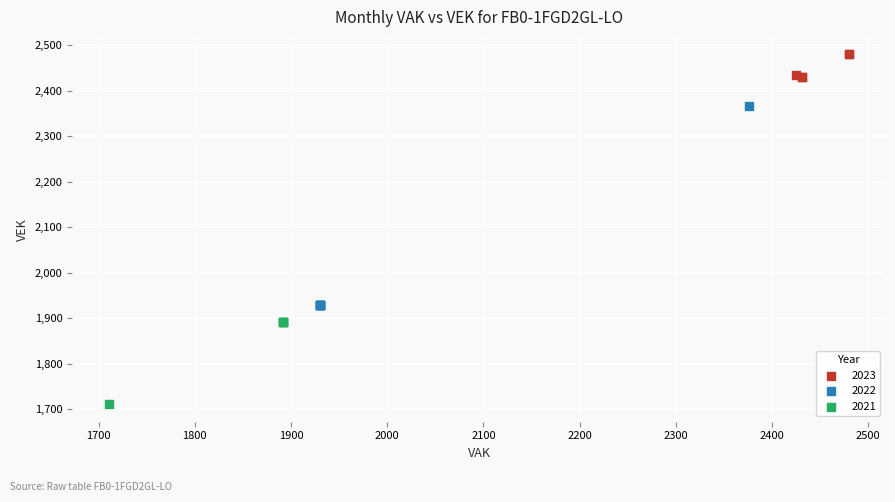

Which series reaches the maximum Y coordinate?

2023